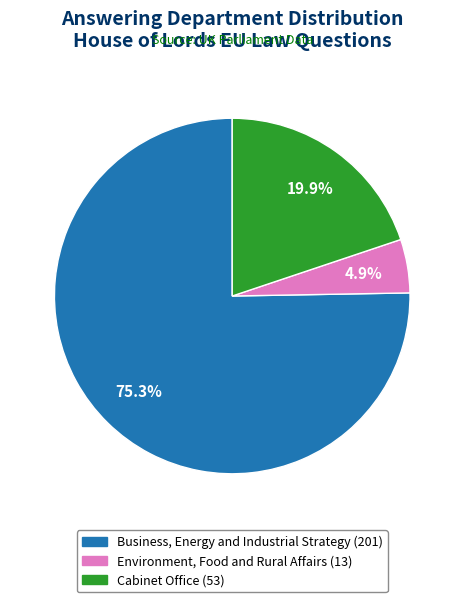

What percentage do Business, Energy and Industrial Strategy (201) and Environment, Food and Rural Affairs (13) together represent?

80.1%